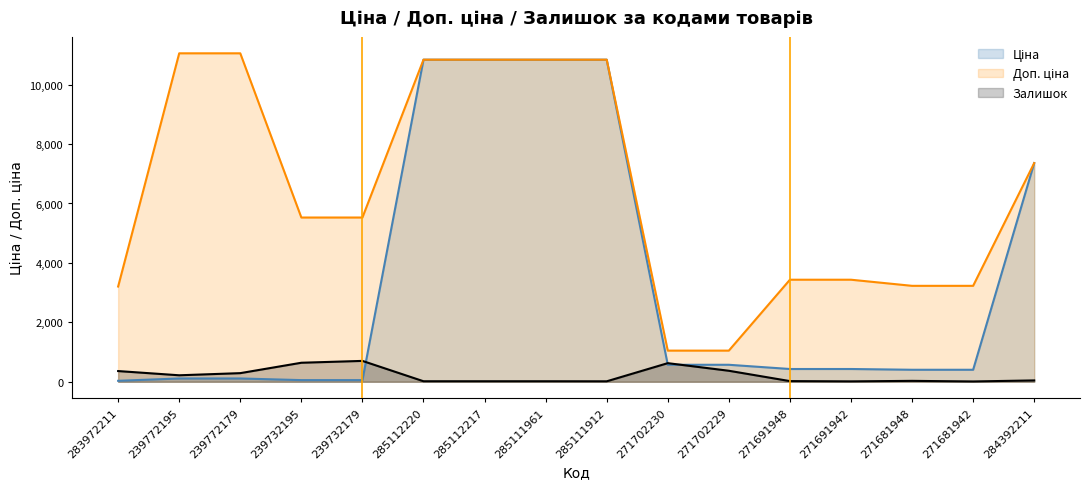

Reading left to right, list all the values displayed in this chart.

Ціна: 32.0	110.5	110.5	55.3	55.3	10840.1	10840.1	10840.1	10840.1	571.6	571.6	429.3	429.3	403.6	403.6	7360.2
Доп. ціна: 3205.0	11055.0	11055.0	5528.0	5528.0	10840.1	10840.1	10840.1	10840.1	1048.0	1048.0	3434.6	3434.6	3228.8	3228.8	7360.2
Залишок: 360.0	218.0	290.0	640.0	702.0	17.0	17.0	17.0	15.0	626.0	370.0	22.0	13.0	30.0	10.0	45.0